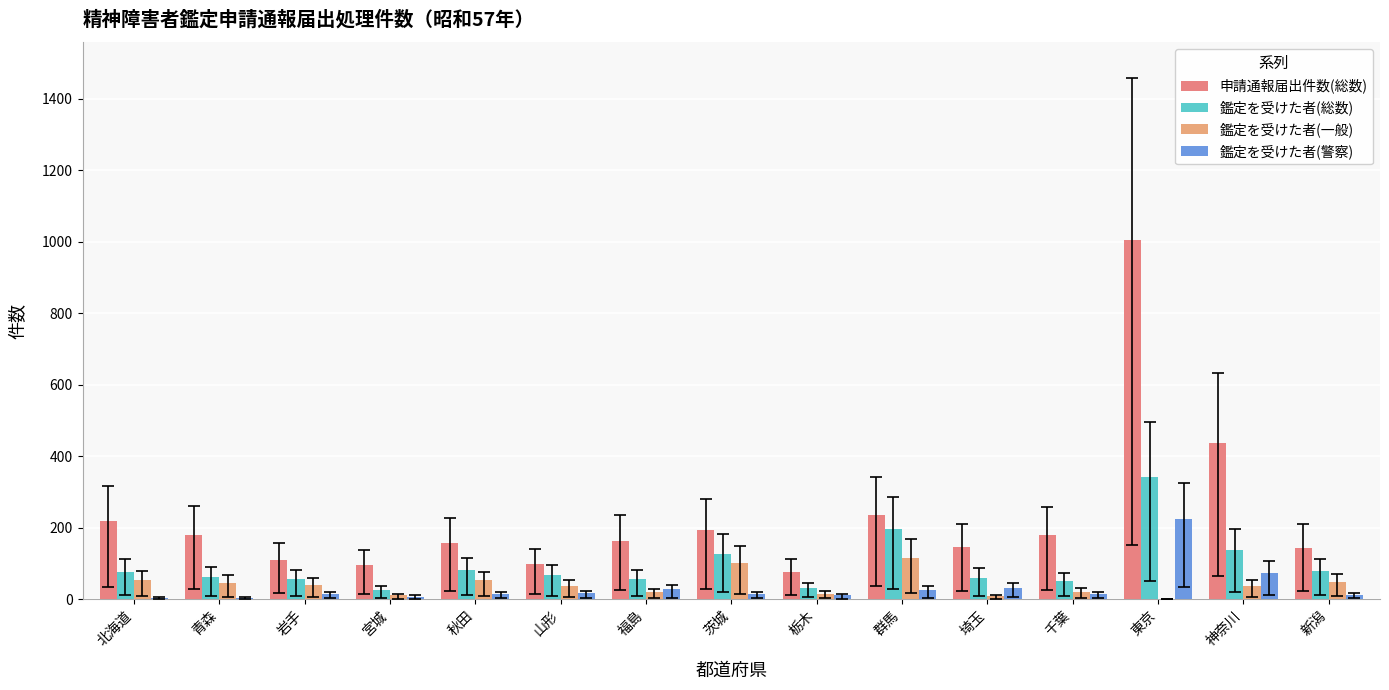

Which series changed the most between 山形 and 群馬?

申請通報届出件数(総数)